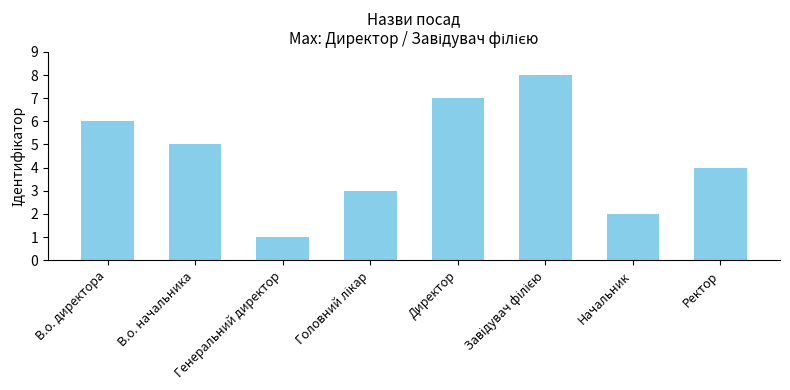

Reading left to right, what are all the values shown in this chart?

6	5	1	3	7	8	2	4